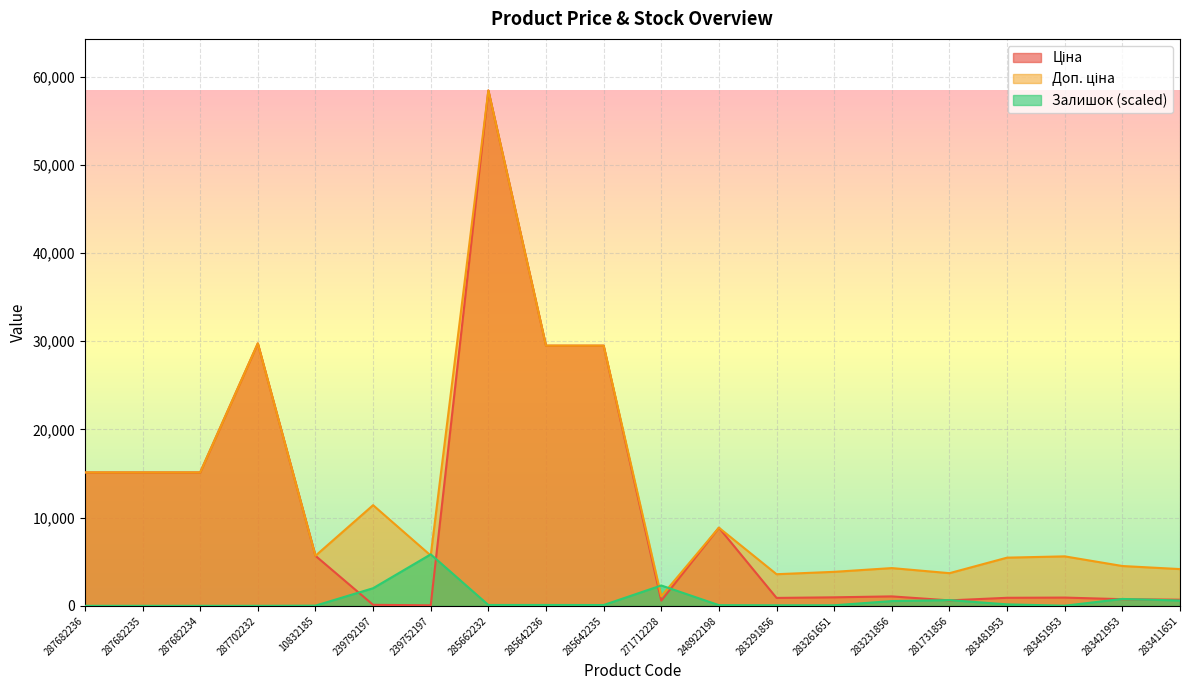

Which series ends up on top after the final intersection of Залишок and Доп. ціна?

Доп. ціна